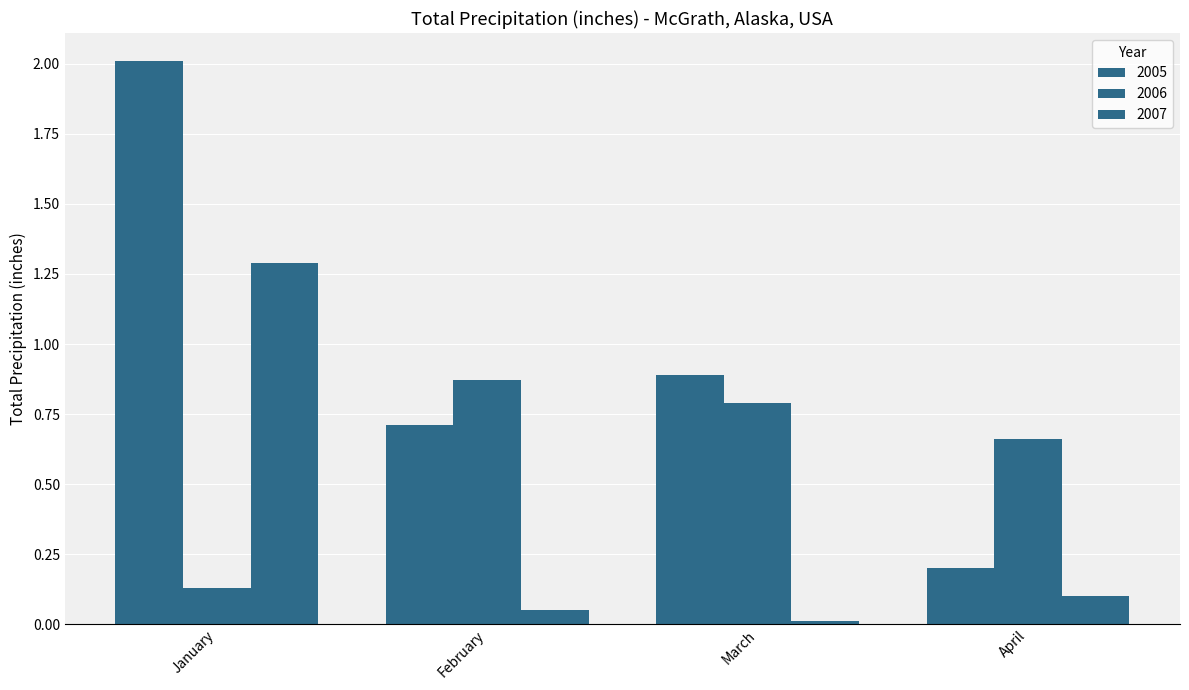

What is the greatest value displayed?

2.0